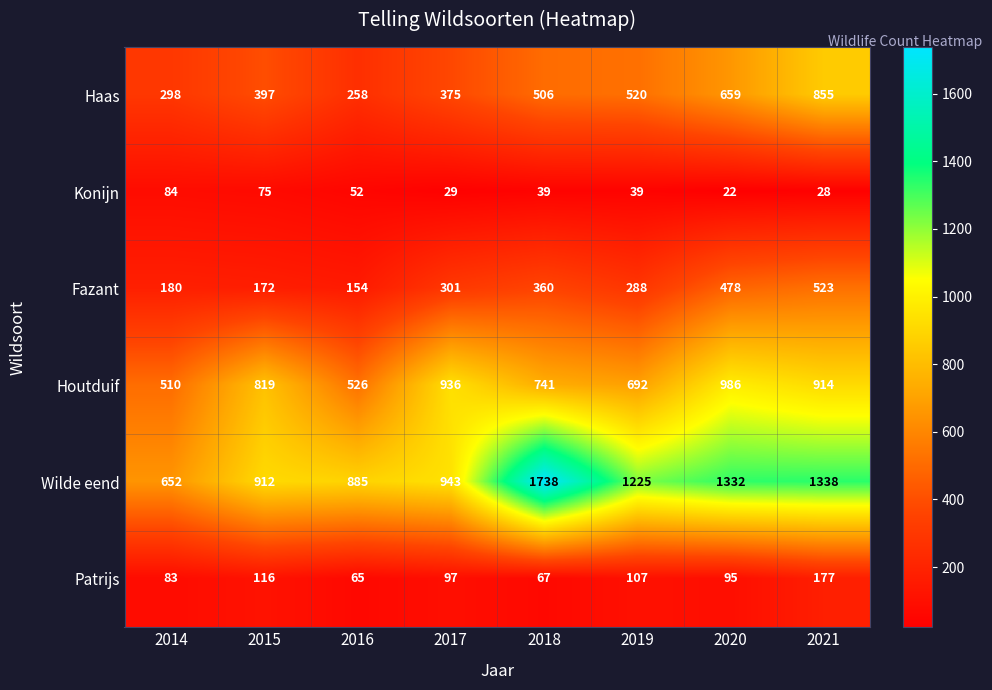

List the series in order of their peak value, highest first.

Wilde eend, Houtduif, Haas, Fazant, Patrijs, Konijn